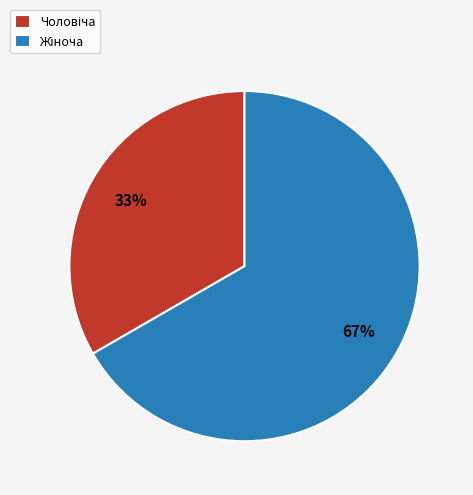

To the nearest percent, what is the average slice percentage?

50%